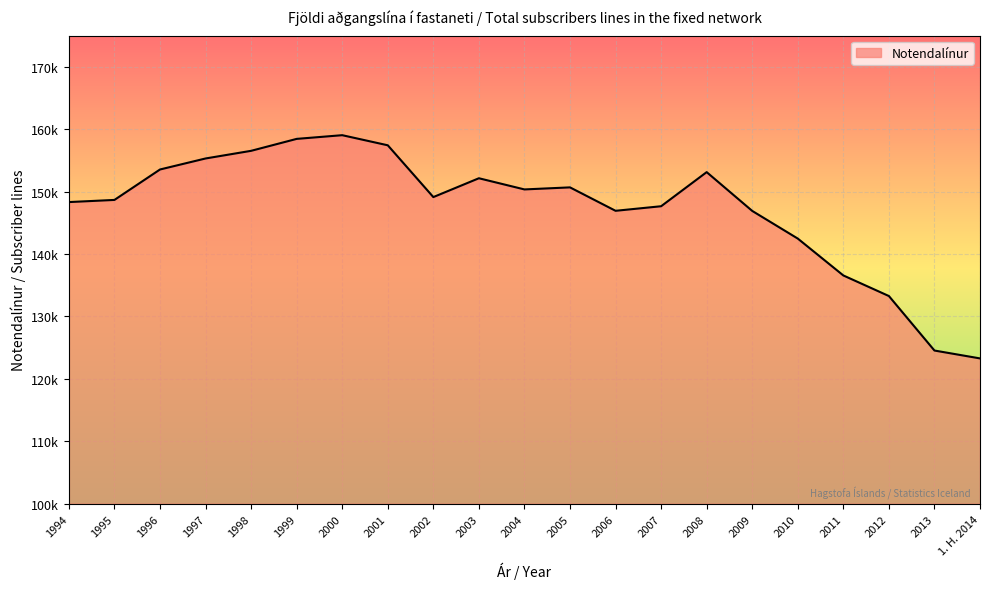

What is the difference between the second highest and minimum values?

35174